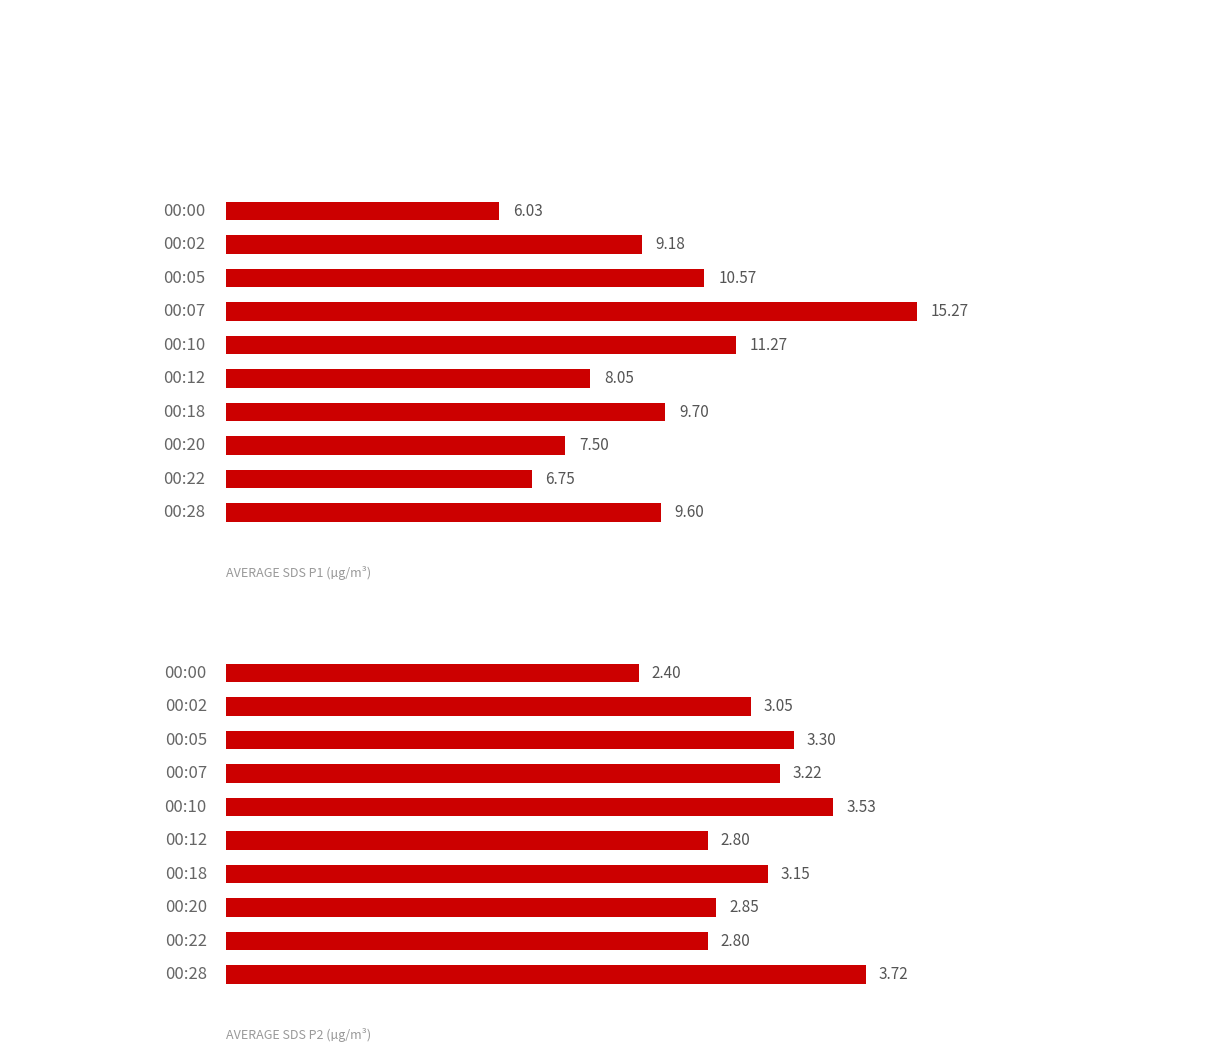

Is the value of SDS_P1 at 6 greater than the value of SDS_P2 at 0.4?

Yes